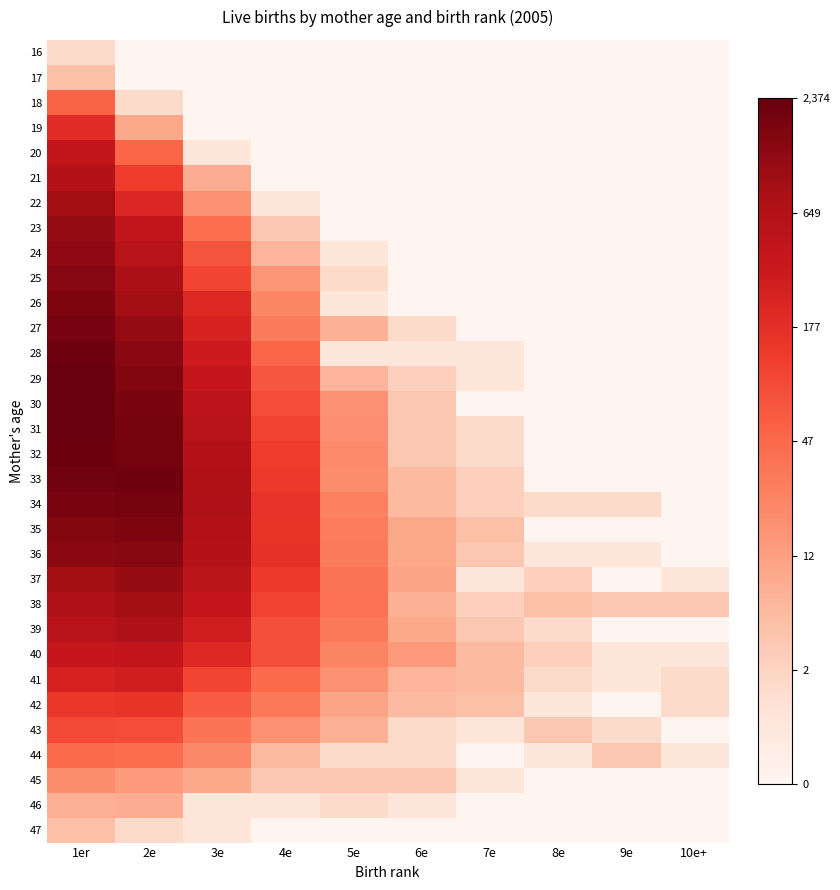

Which series has the largest range (max minus min)?

30